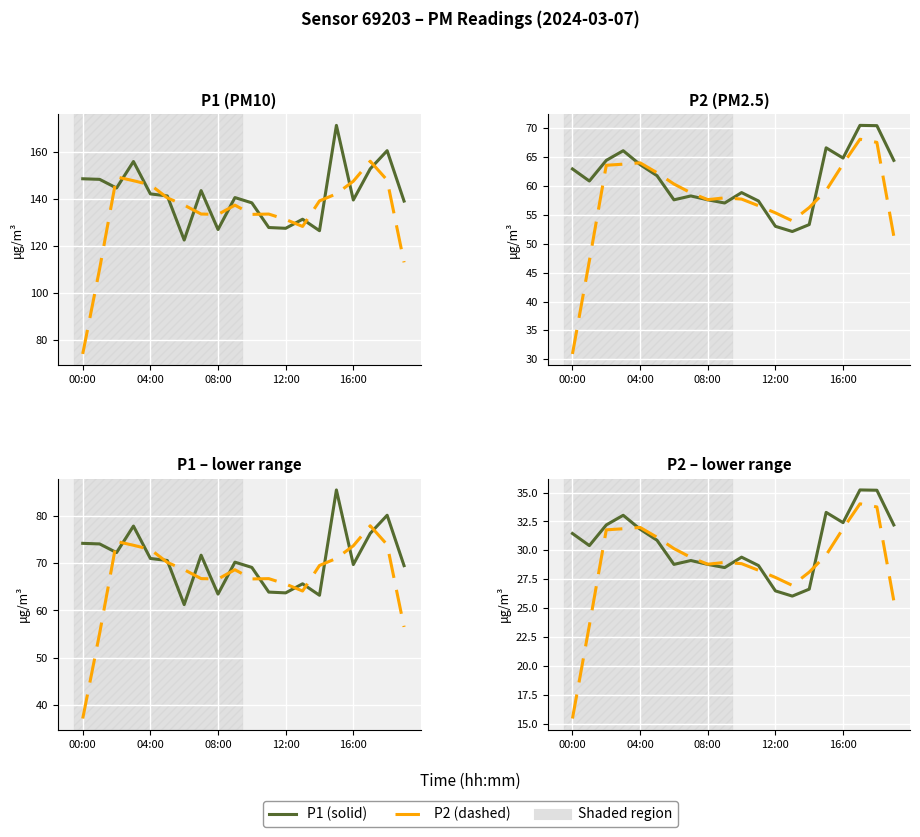

True or false: P1 has more than 0 interior local peaks.

True